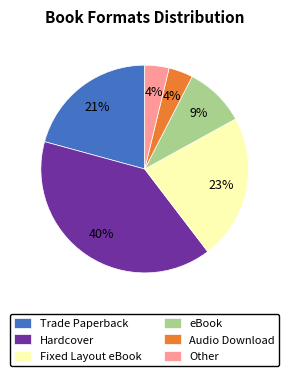

True or false: eBook accounts for 15% of the total.

False